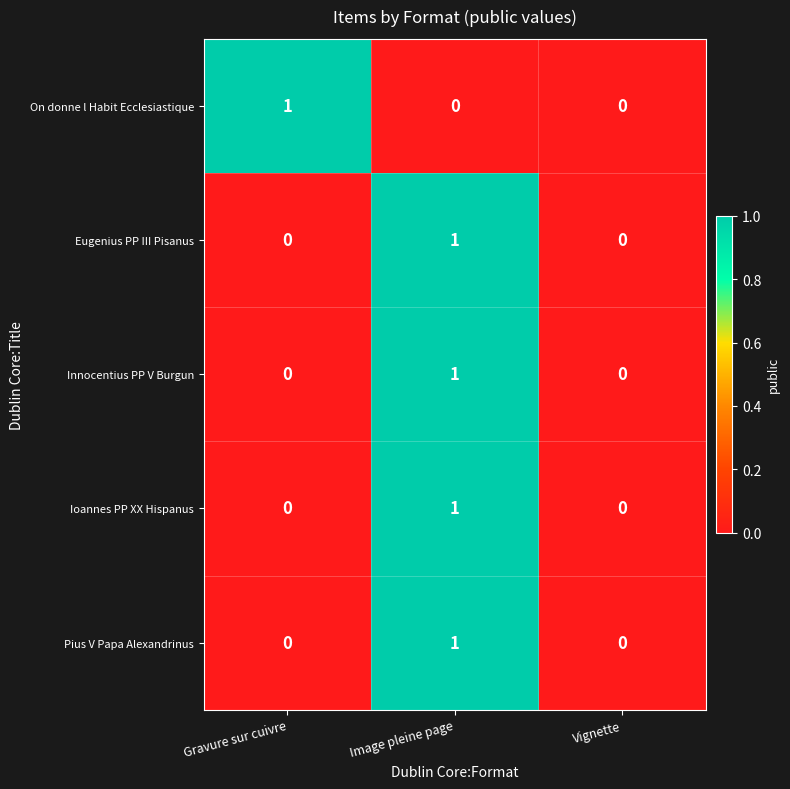

How many series are shown in this chart?

5